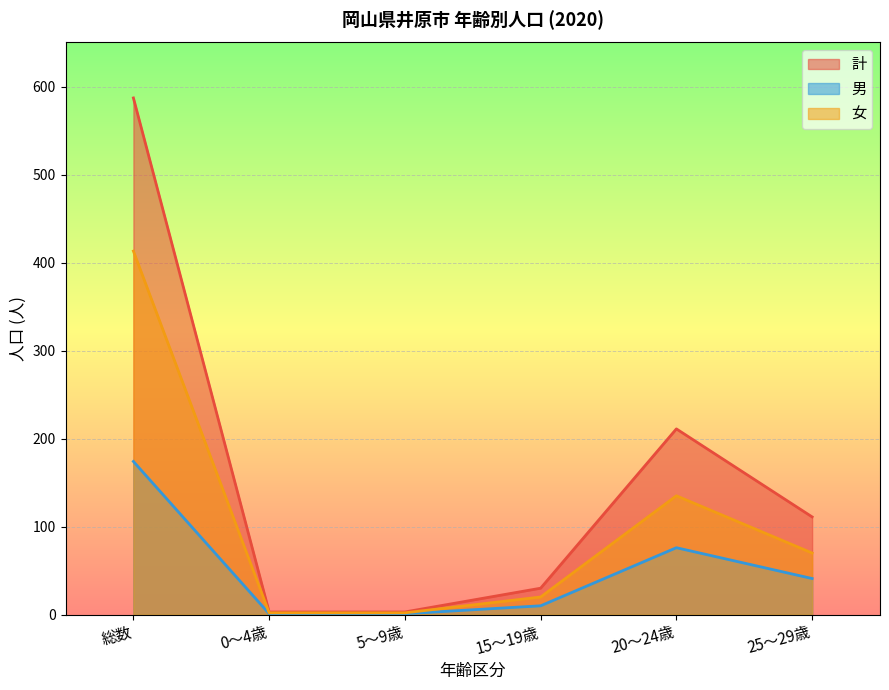

What is the difference between the 女 values at 15～19歳 and 5～9歳?

18